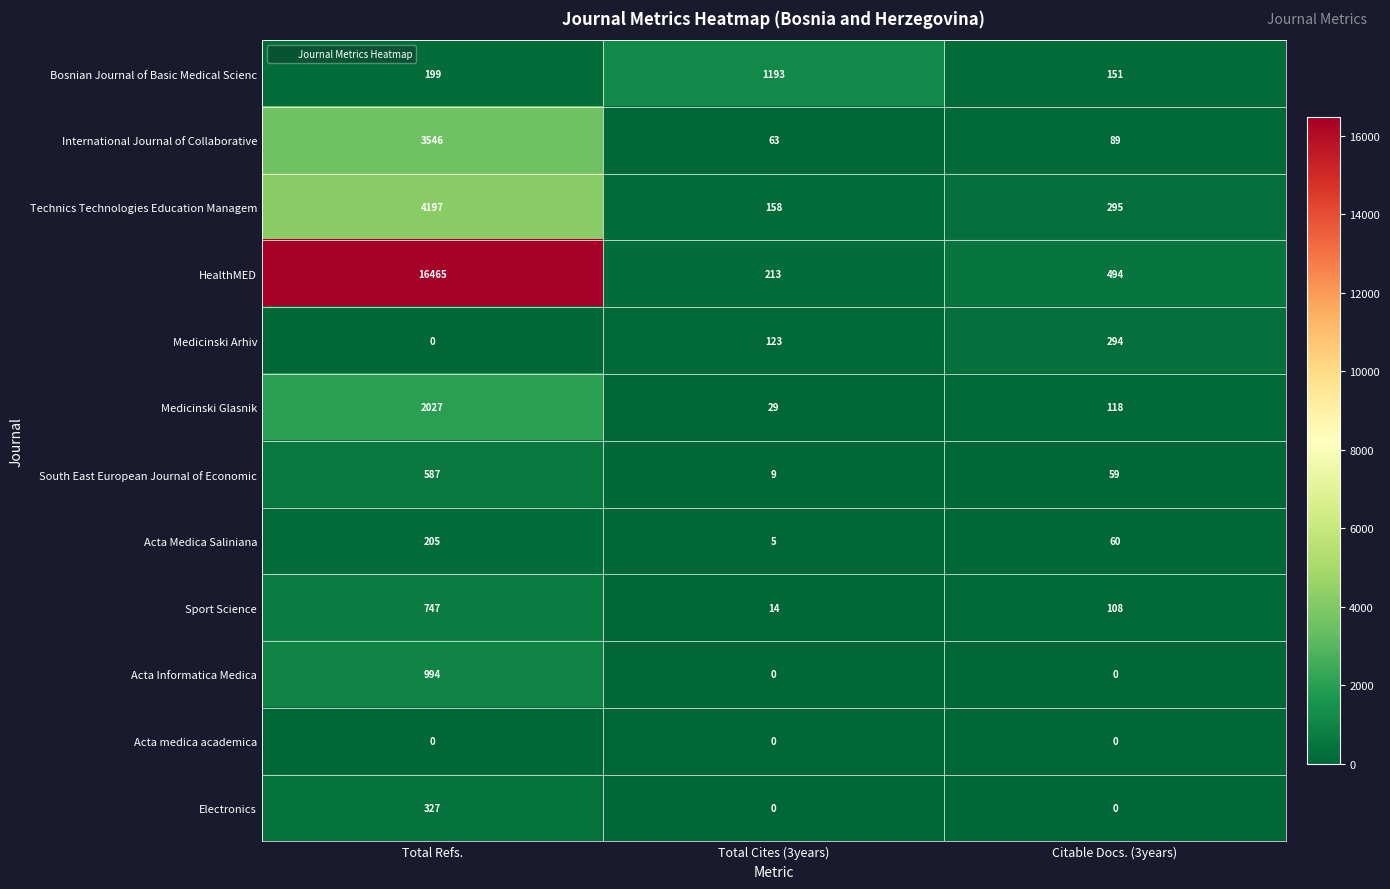

The HealthMED series shows 10841 at Total Refs.. True or false?

False